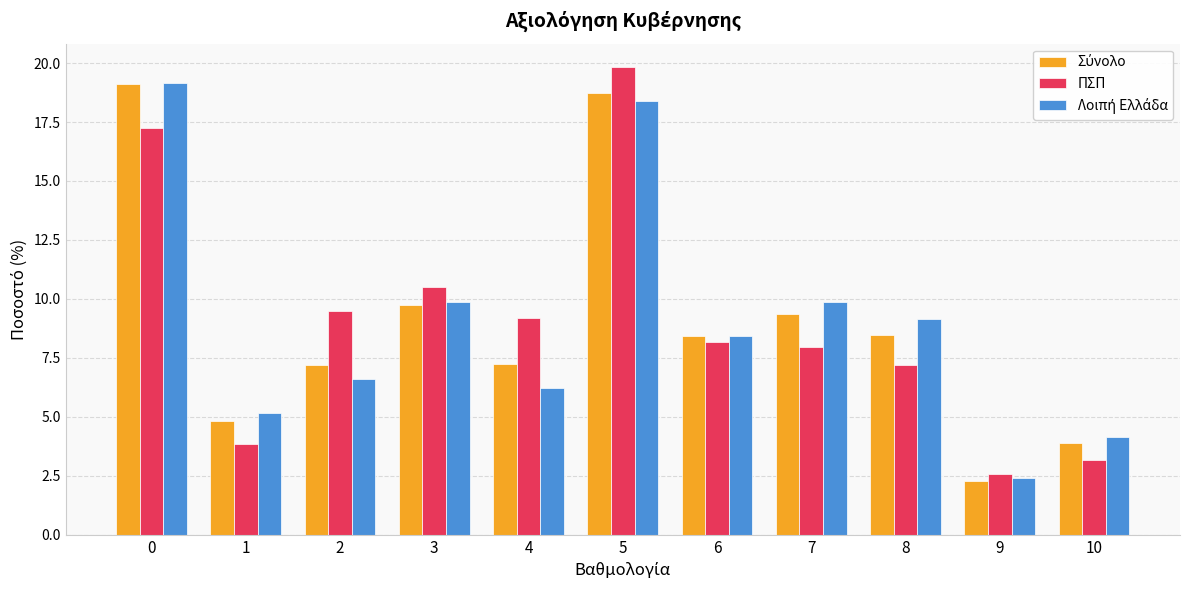

Between 6 and 10, which series saw the biggest shift?

ΠΣΠ